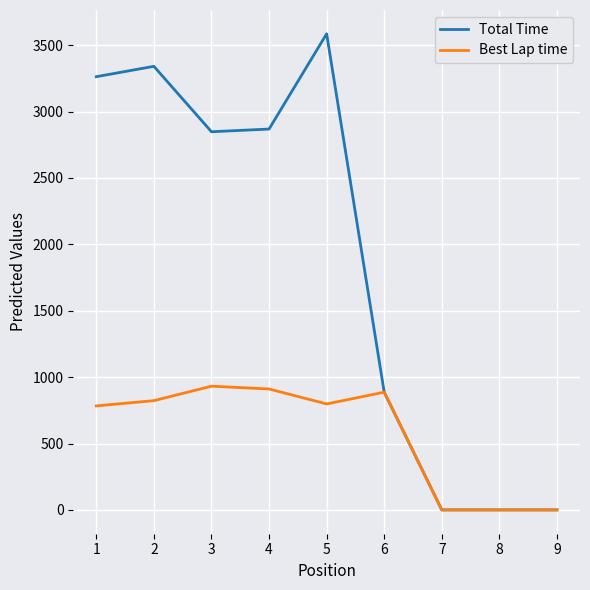

The value of Total Time at 6 is 1421.6. True or false?

False